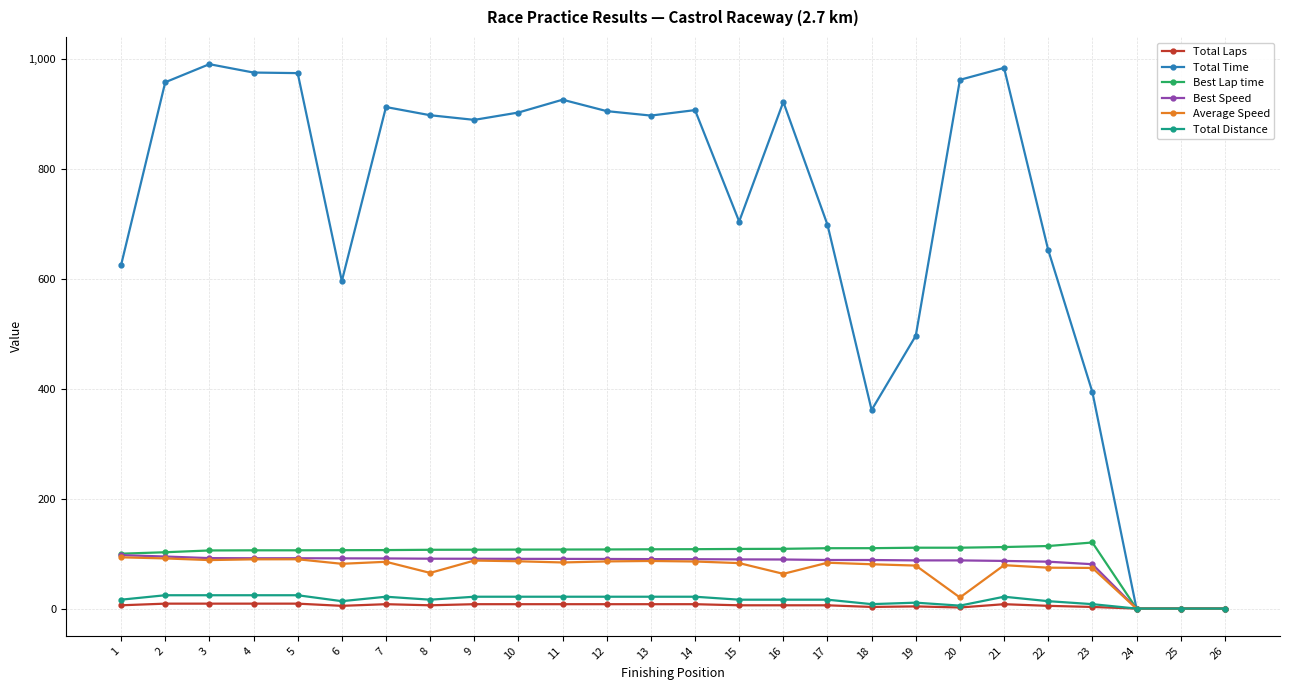

Does the chart have visible grid lines?

Yes